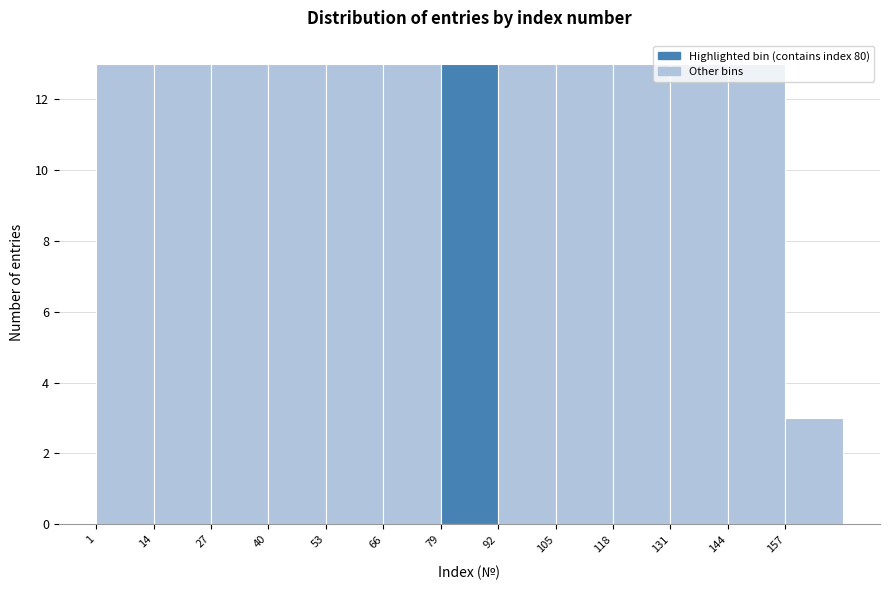

How tall is the bar that spans 14 to 27 on the x-axis? Neither the bar edges nor the heights are printed on the chart, so give them approximately, as read against the axes.

13